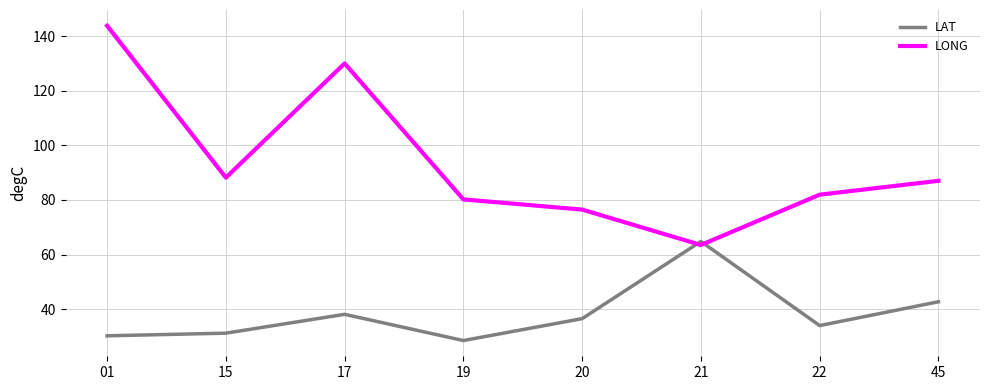

At which category does LAT reach its first local peak?

17